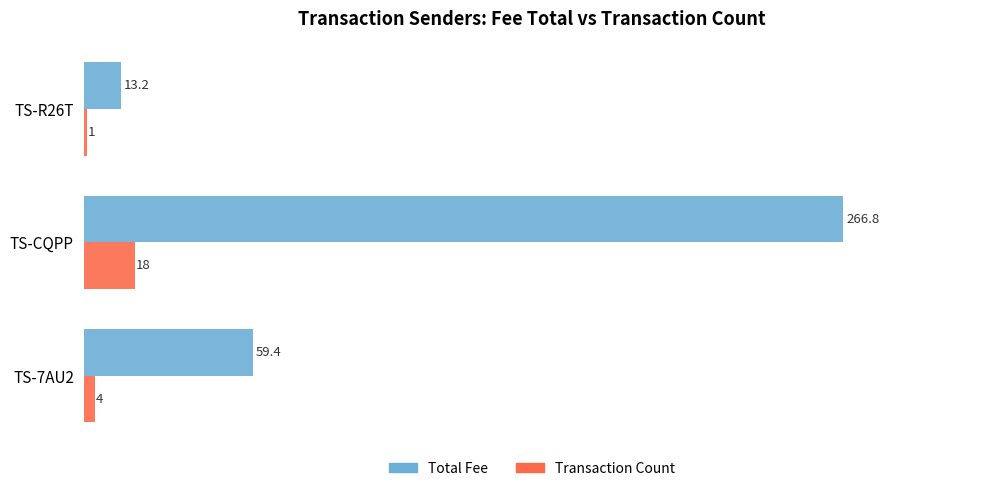

True or false: Transaction Count has a value of 7.4 at TS-CQPP.

False